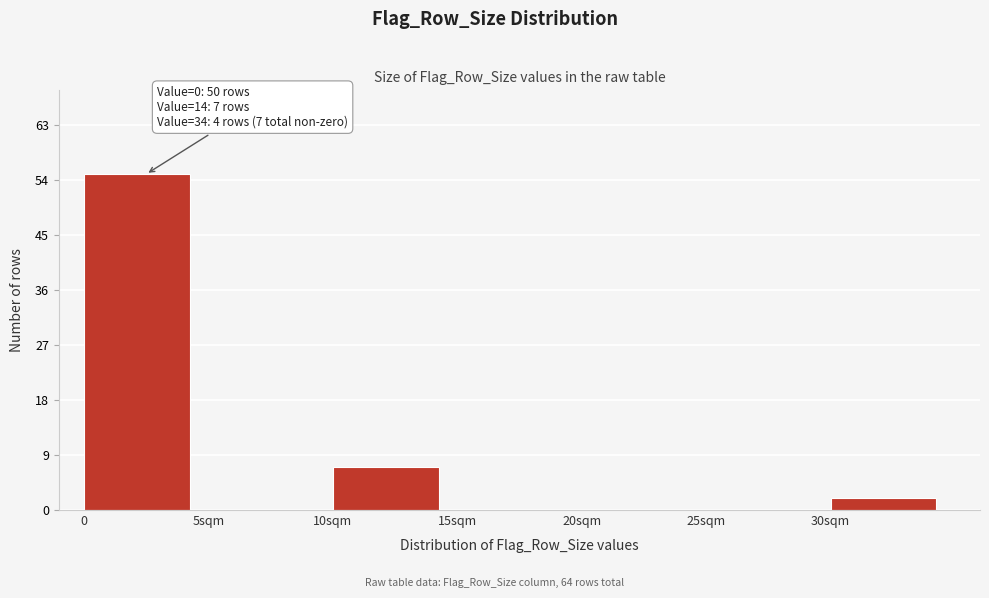

Reading left to right, what are all the values shown in this chart?

0=55	5sqm=0	10sqm=7	15sqm=0	20sqm=0	25sqm=0	30sqm=2